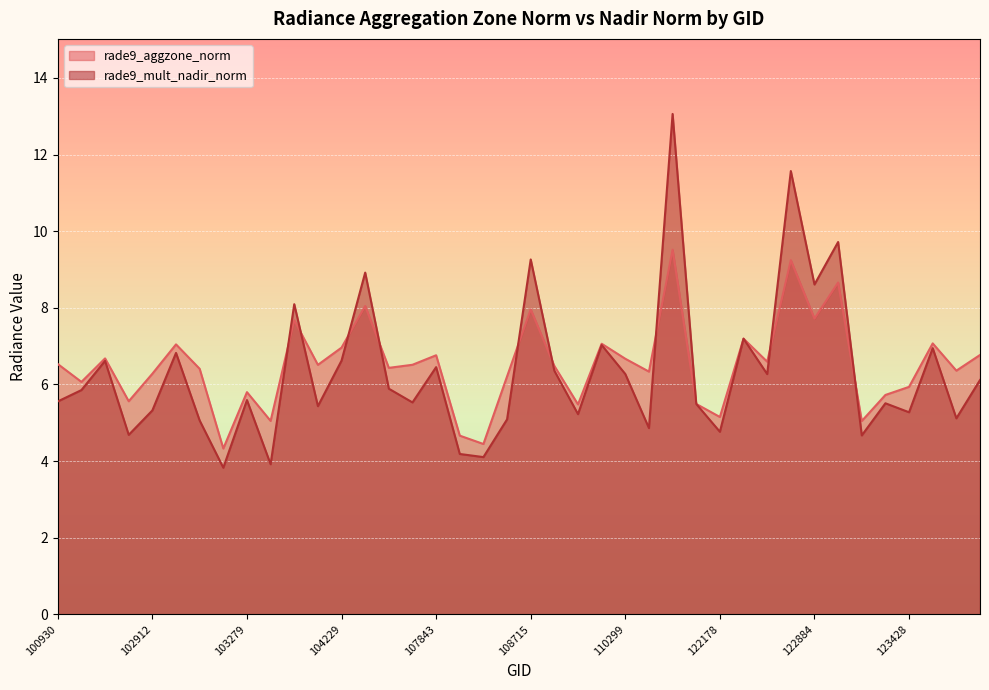

What are all the series names shown in the legend?

rade9_aggzone_norm, rade9_mult_nadir_norm